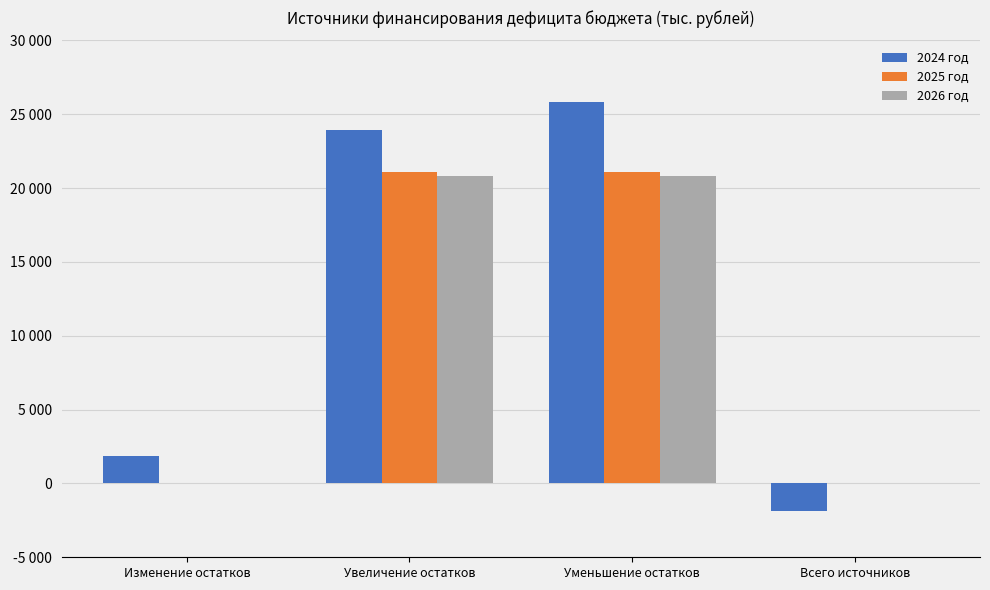

What is the total value across all series at Всего источников?

-1880.9